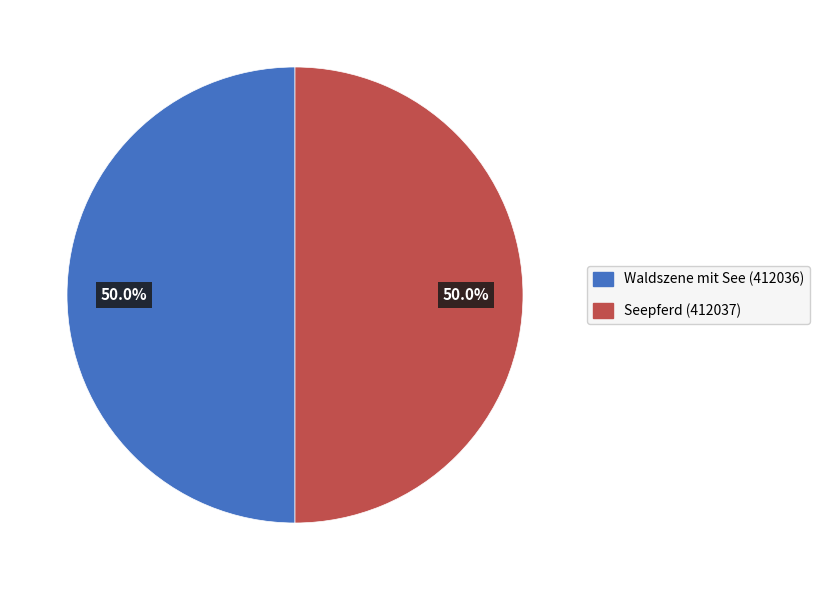

The Seepferd slice represents 36% of the pie. True or false?

False